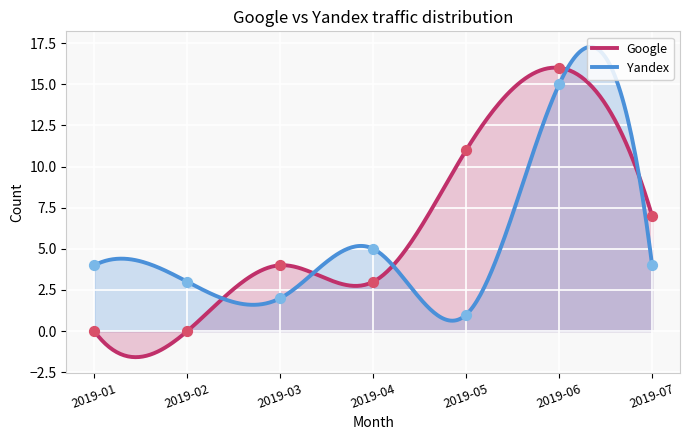

Which series contains the highest Y value?

Google